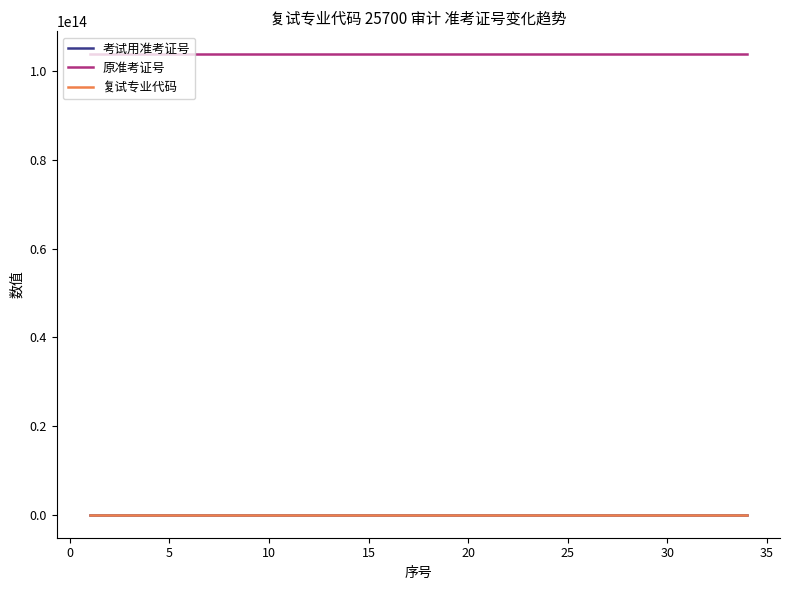

True or false: 原准考证号 and 复试专业代码 intersect in this chart.

False